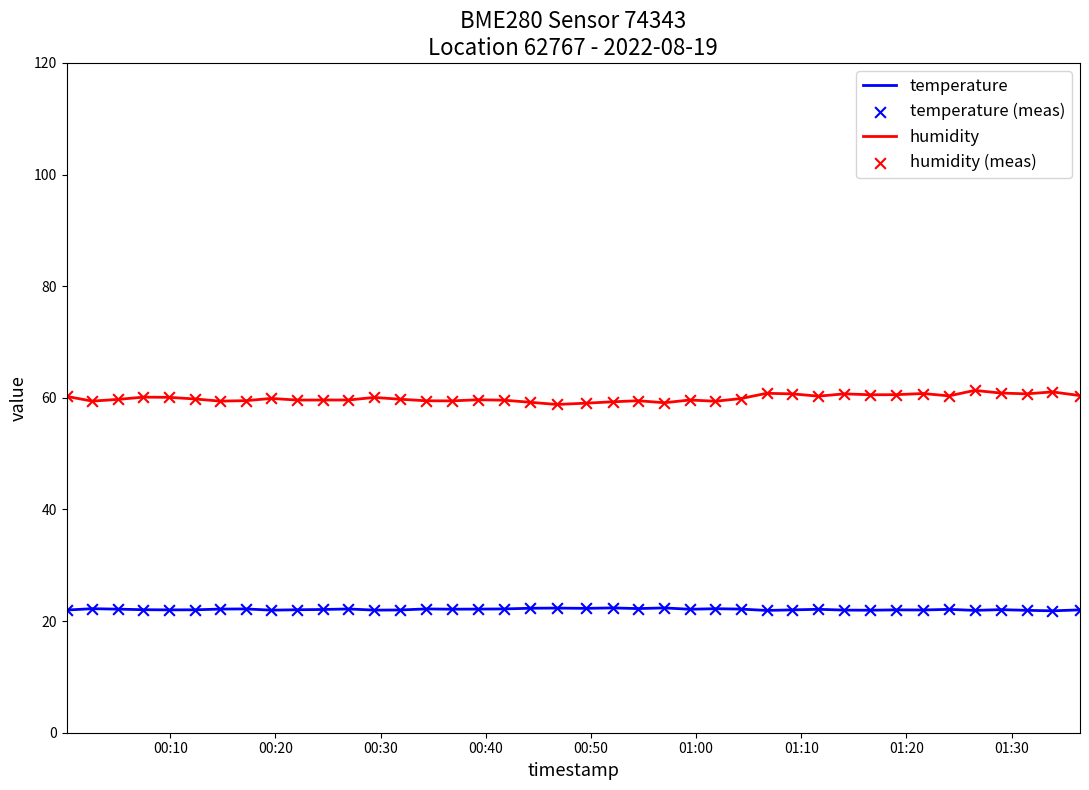

Which series has the largest total across all categories?

humidity